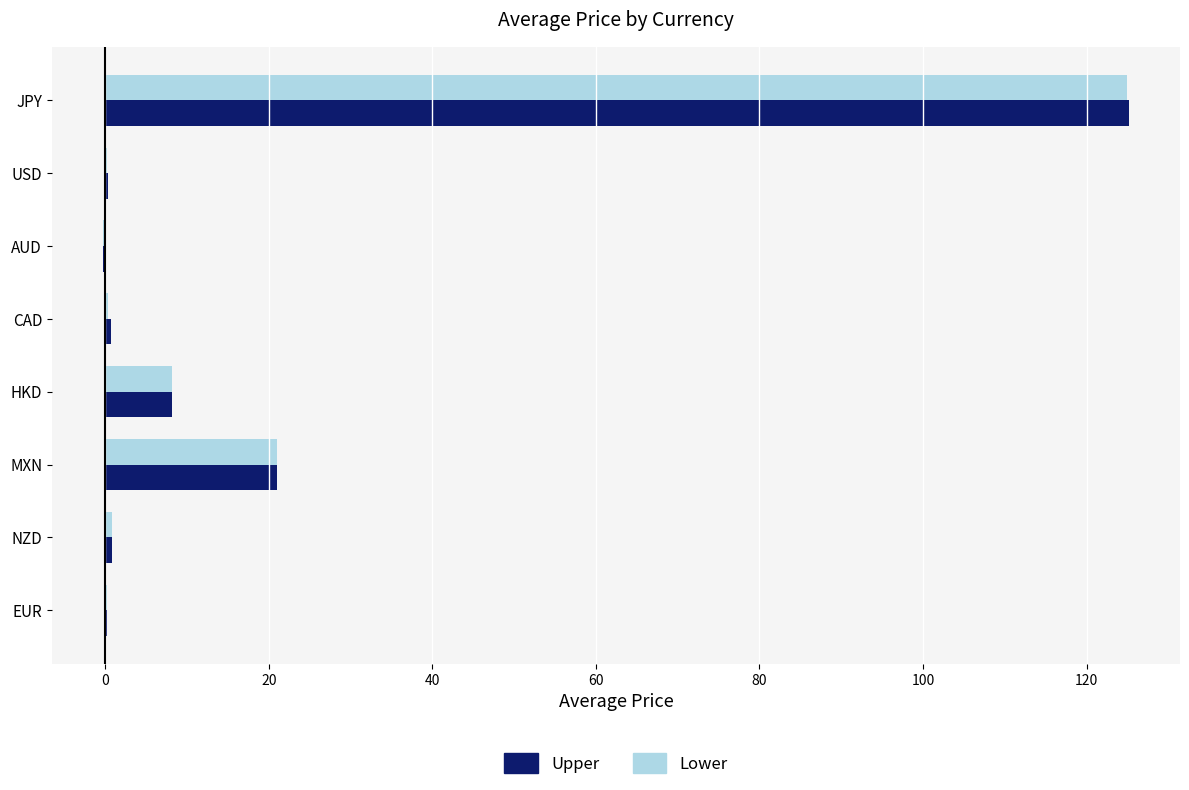

What is the sum of all Lower values?

155.4